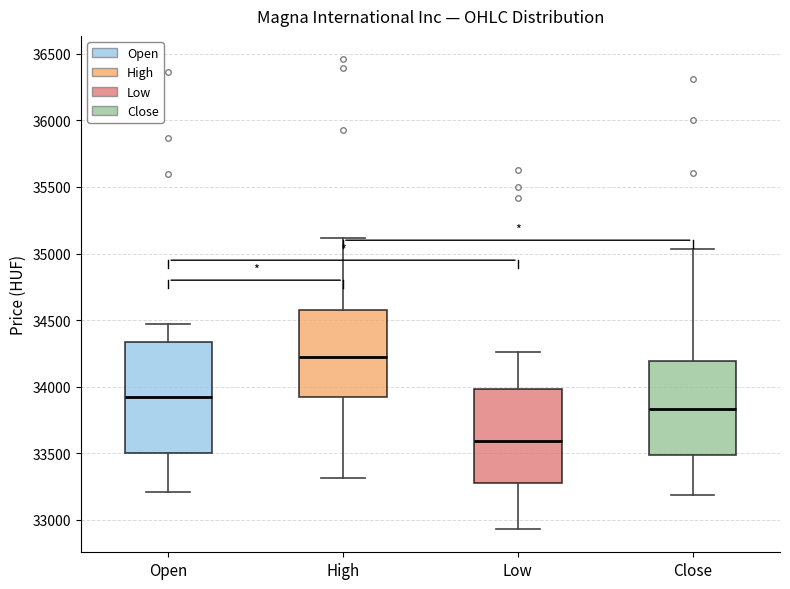

Which box has the lowest median line?

Low